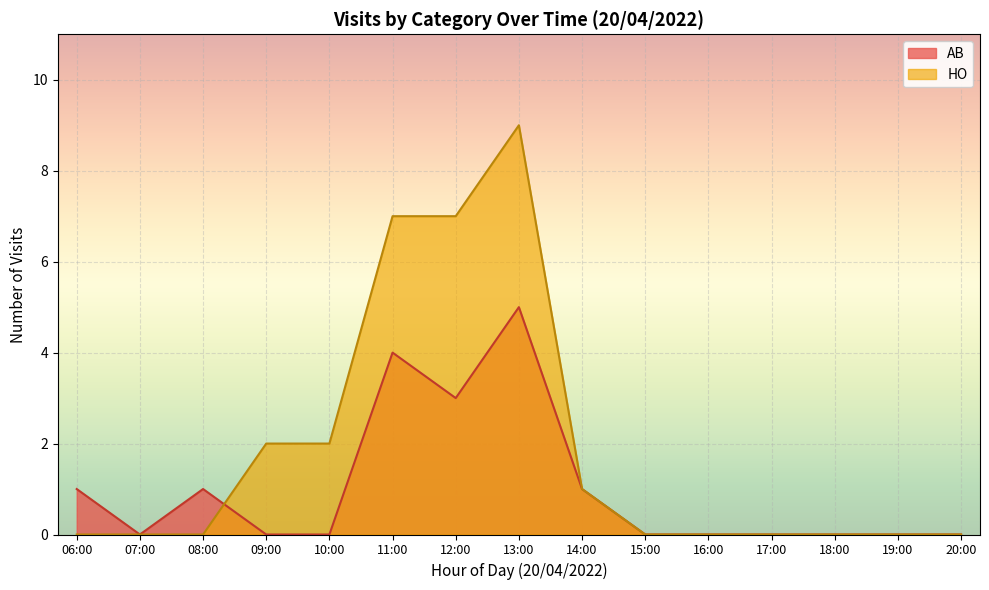

Which series has the largest range (max minus min)?

HO